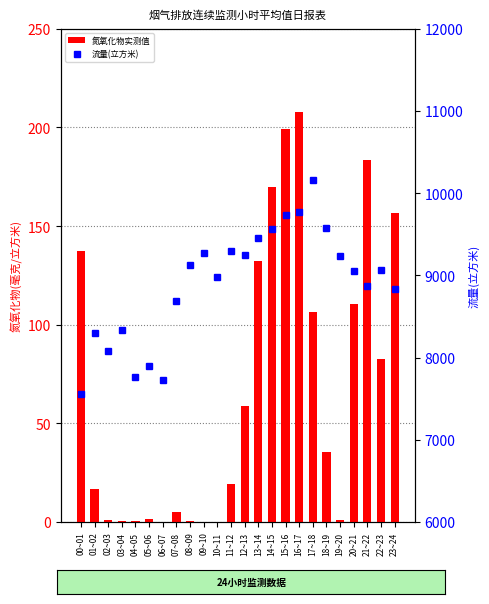

Reading right to left, extract all data points from this chart.

氮氧化物实测值: 23~24=156.5	22~23=82.6	21~22=183.5	20~21=110.6	19~20=0.7	18~19=35.5	17~18=106.2	16~17=207.7	15~16=199.0	14~15=169.7	13~14=132.5	12~13=58.7	11~12=19.1	10~11=0.2	09~10=0.2	08~09=0.4	07~08=5.1	06~07=0.2	05~06=1.4	04~05=0.2	03~04=0.3	02~03=0.7	01~02=16.5	00~01=137.4
流量(立方米): 23~24=8839.5	22~23=9062.7	21~22=8876.0	20~21=9053.2	19~20=9237.8	18~19=9577.5	17~18=10162.5	16~17=9770.2	15~16=9736.9	14~15=9558.1	13~14=9449.3	12~13=9242.9	11~12=9292.7	10~11=8978.4	09~10=9266.3	08~09=9128.1	07~08=8693.7	06~07=7722.7	05~06=7892.0	04~05=7765.1	03~04=8331.2	02~03=8079.3	01~02=8303.5	00~01=7558.4